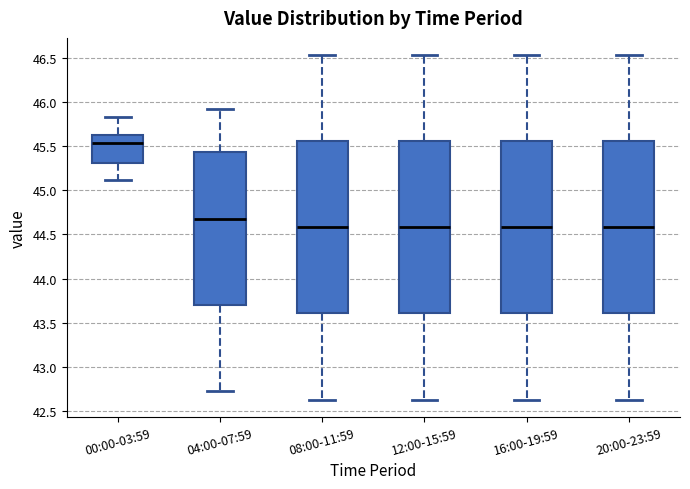

Which box has the highest median line?

00:00-03:59